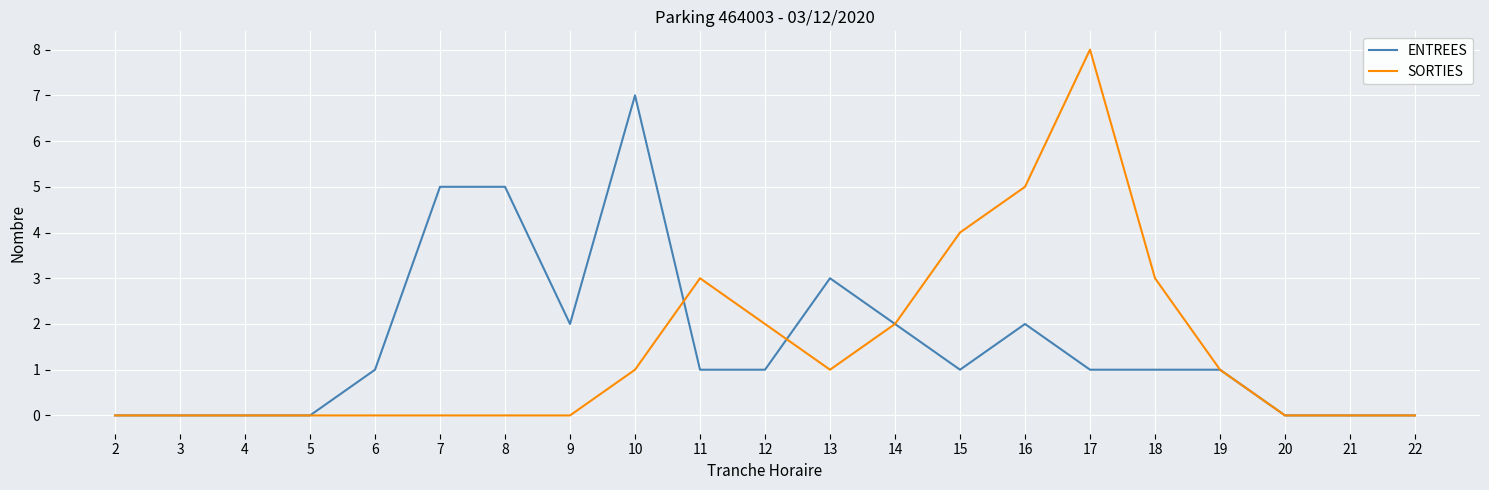

Reading left to right, list all the values displayed in this chart.

ENTREES: 0	0	0	0	1	5	5	2	7	1	1	3	2	1	2	1	1	1	0	0	0
SORTIES: 0	0	0	0	0	0	0	0	1	3	2	1	2	4	5	8	3	1	0	0	0